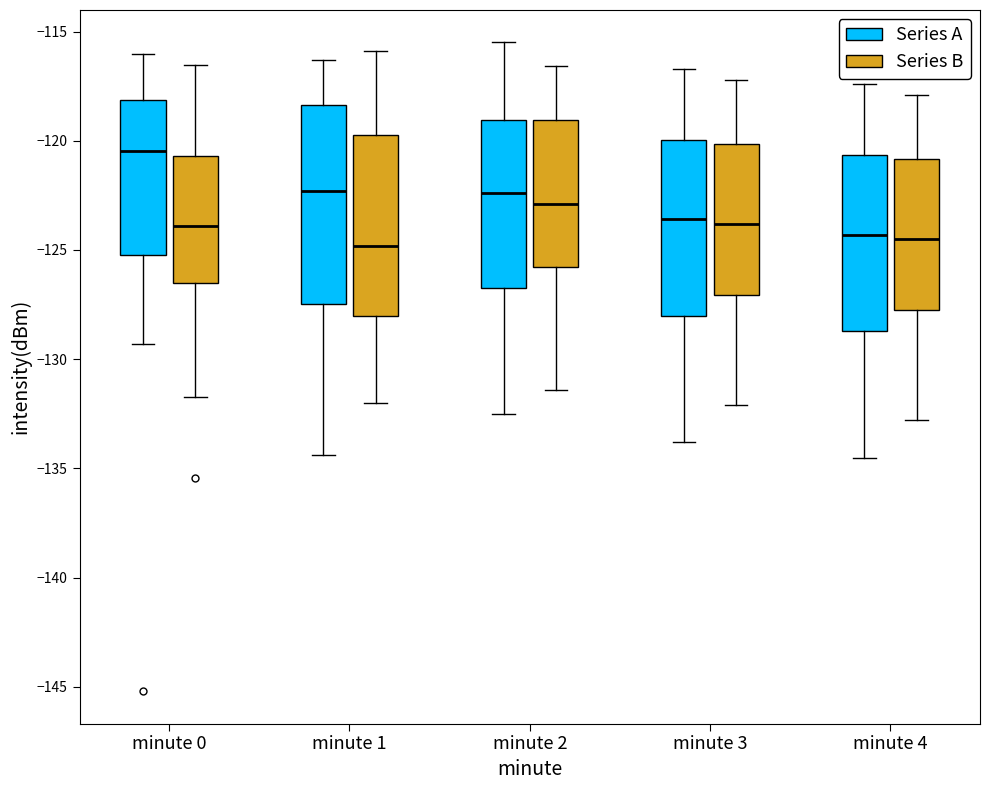

Comparing the boxes themselves (not the whiskers), which one is the tallest?

minute 1 (Series A)